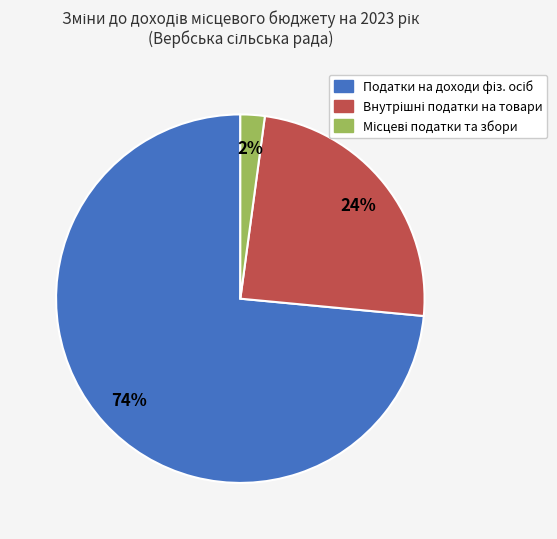

Does any single category account for the majority?

Yes